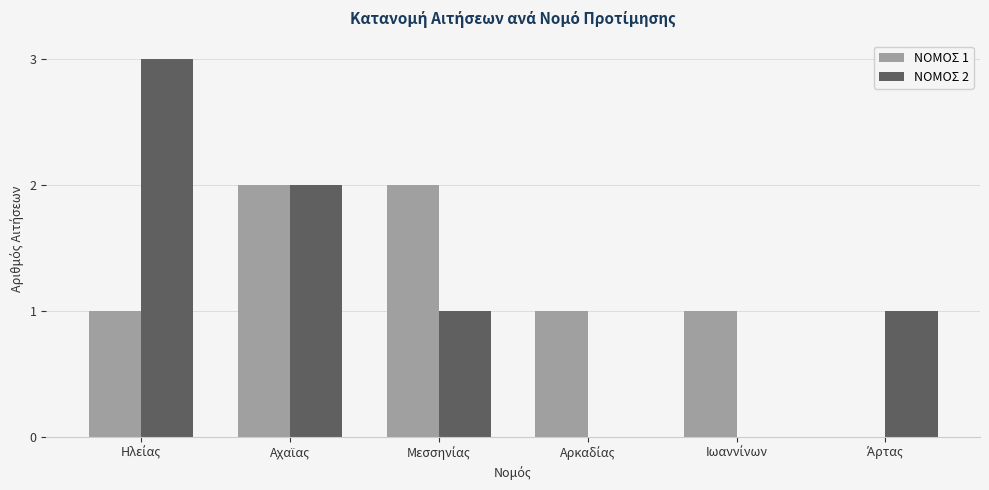

How many groups of bars are there?

6